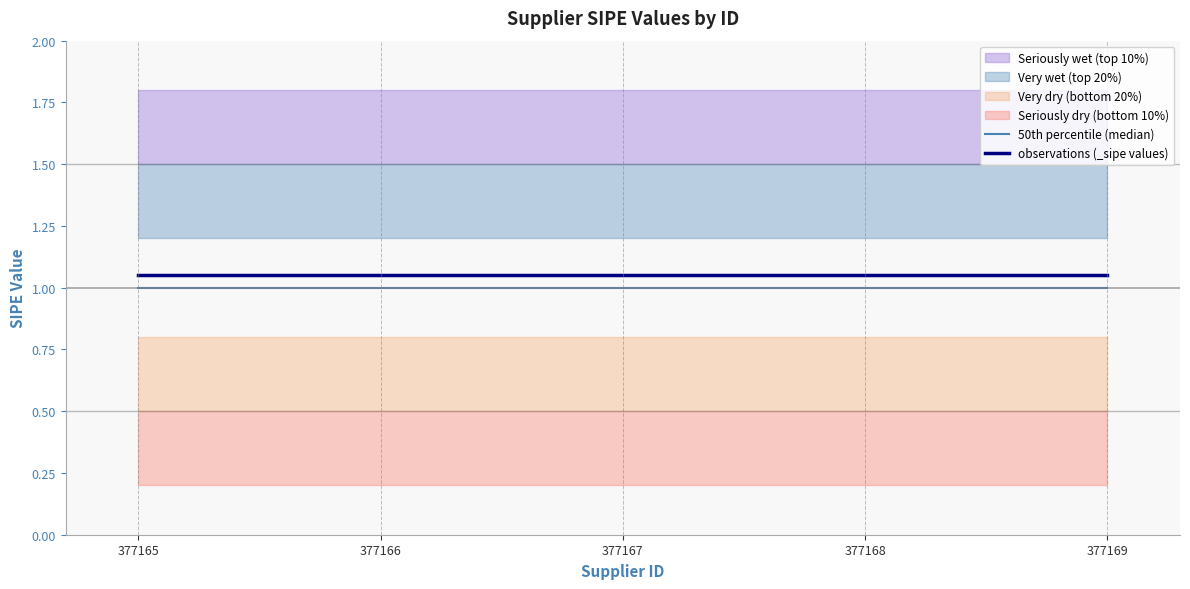

True or false: 50th percentile (median) and observations (_sipe values) cross at least once.

False